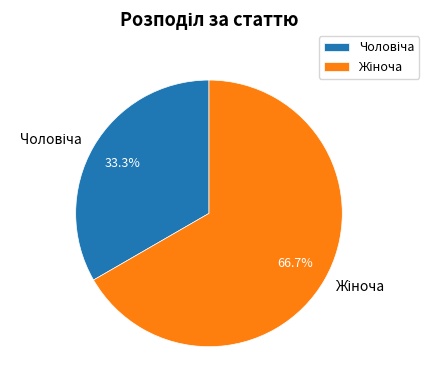

Does any single category account for the majority?

Yes